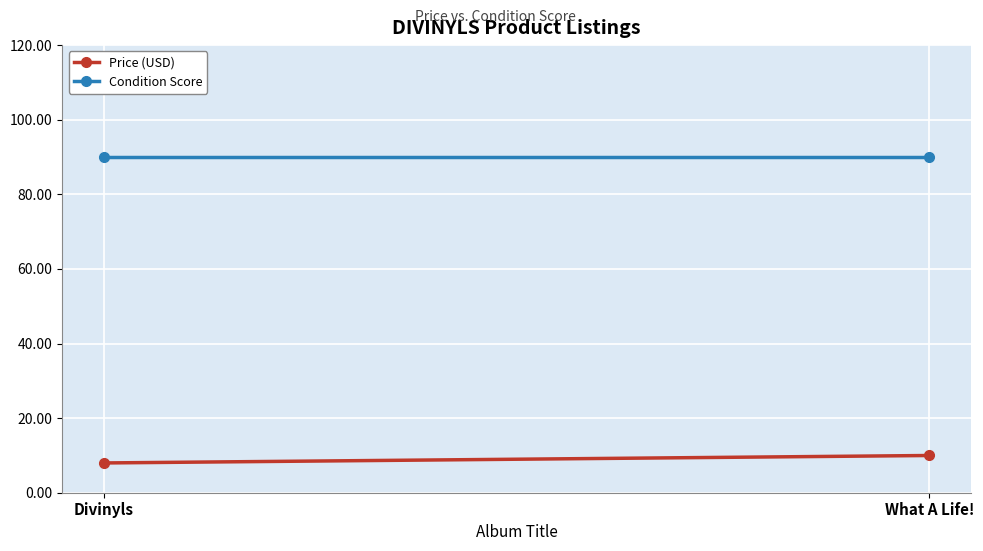

The value of Condition Score at Divinyls is 90.0. True or false?

True